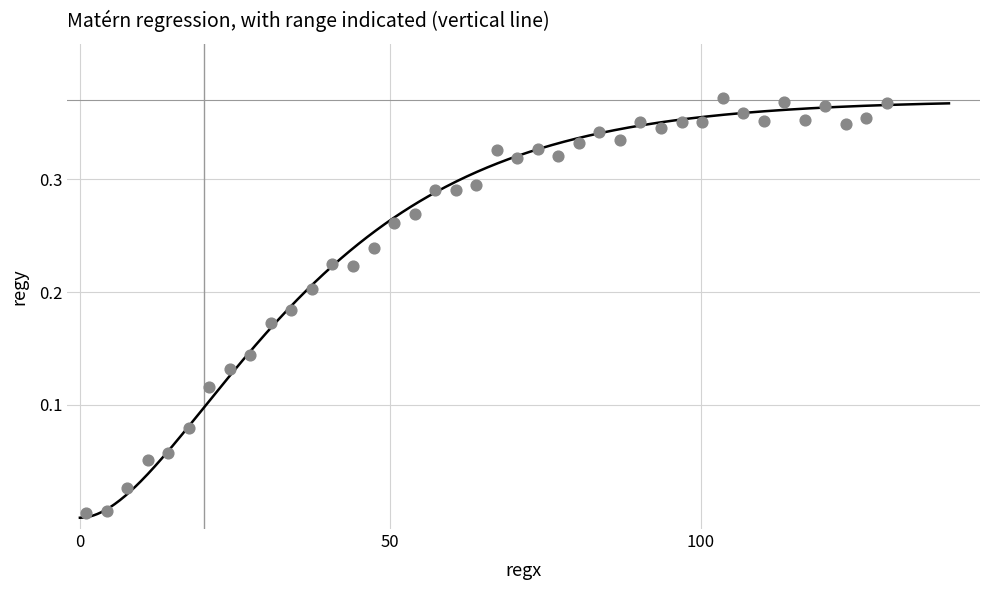

What is the range of X values (max minus min)?

129.0